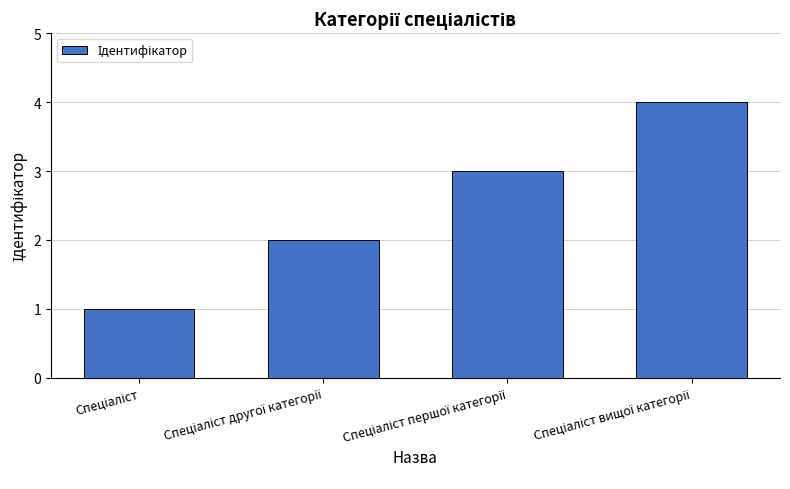

What is the greatest value displayed?

4